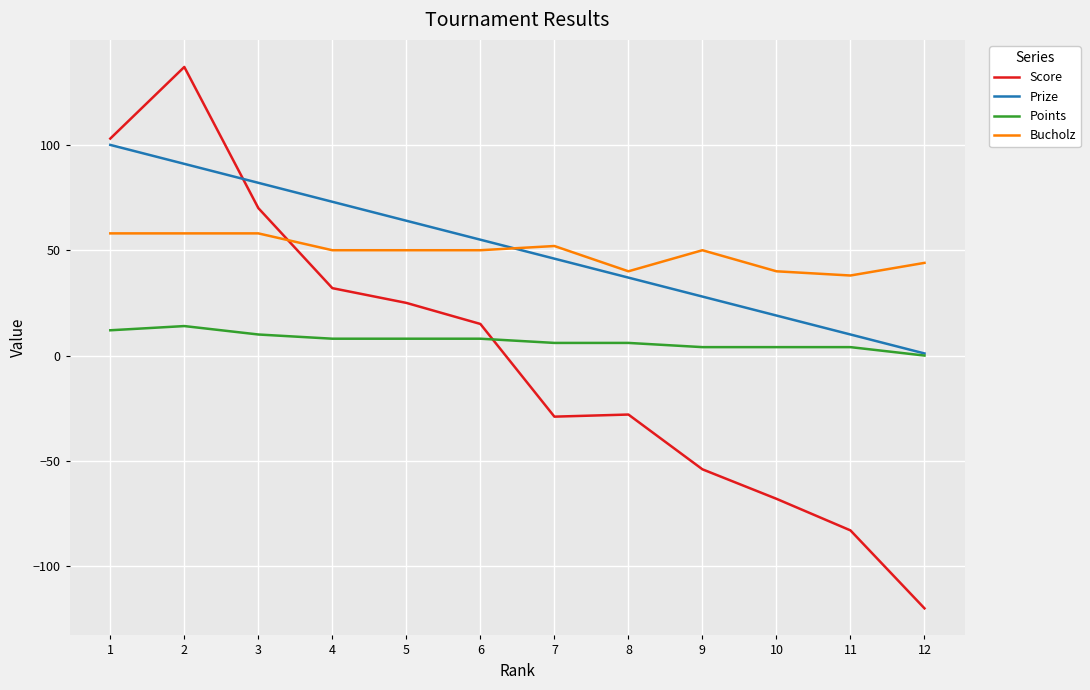

True or false: Score and Bucholz intersect in this chart.

True